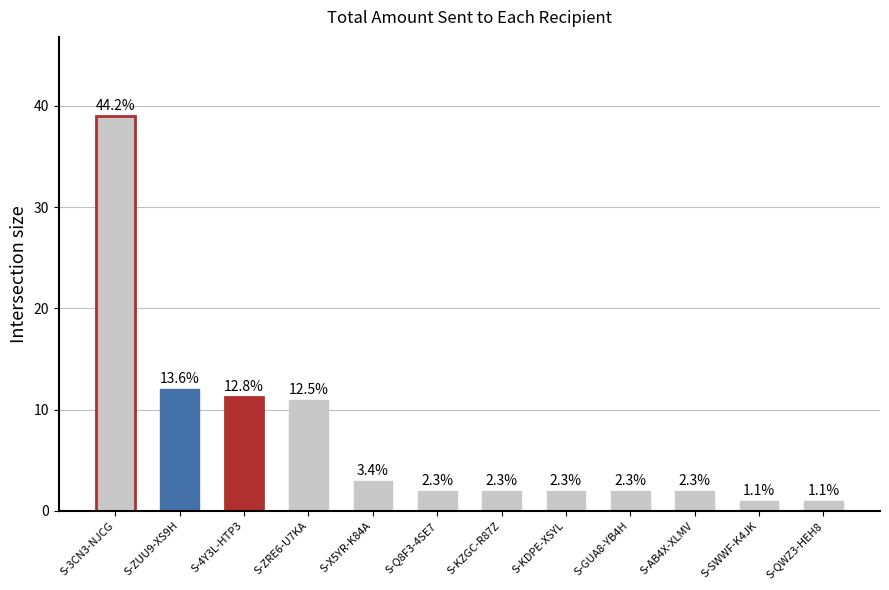

List the labels in order of value, largest first.

S-3CN3-NJCG, S-ZUU9-XS9H, S-4Y3L-HTP3, S-ZRE6-U7KA, S-X5YR-K84A, S-Q8F3-4SE7, S-KZGC-R87Z, S-KDPE-XSYL, S-GUA8-YB4H, S-AB4X-XLMV, S-SWWF-K4JK, S-QWZ3-HEH8